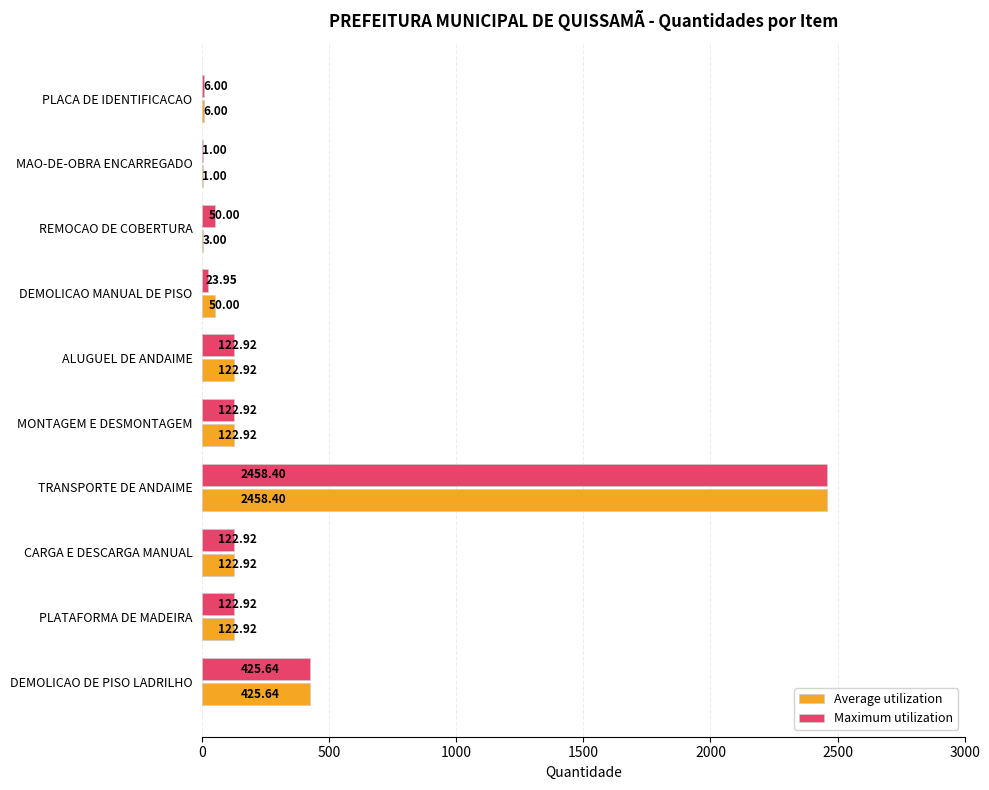

What is the sum of the Maximum utilization values at DEMOLICAO MANUAL DE PISO and PLATAFORMA DE MADEIRA?

146.9